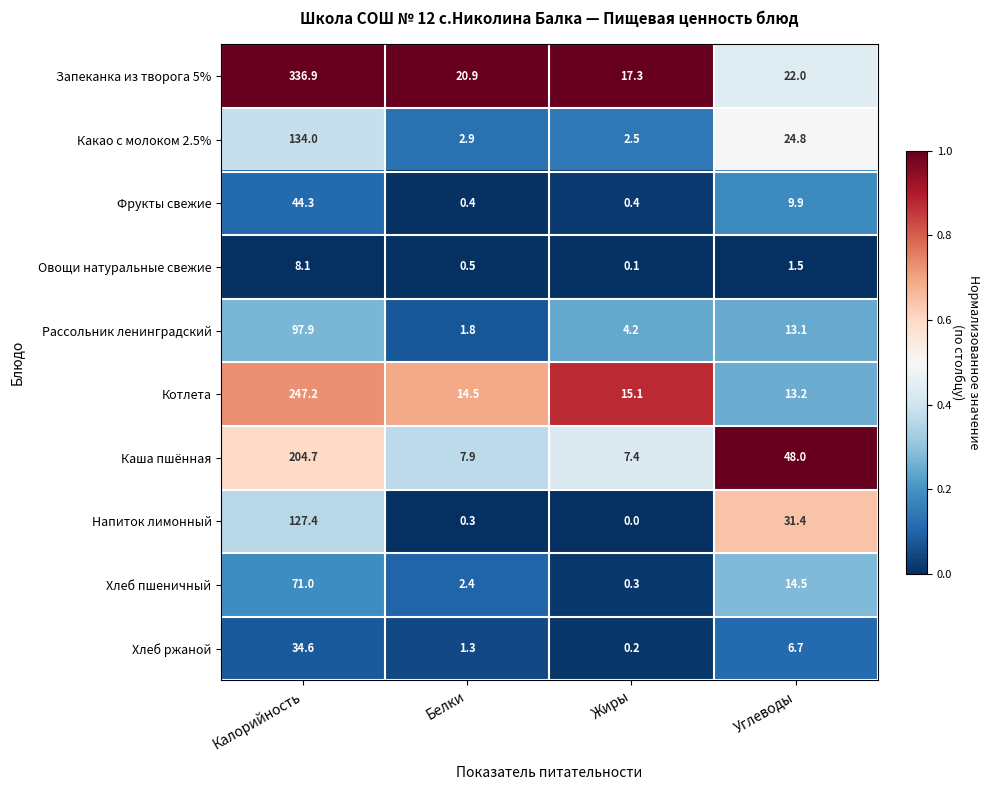

What is the sum of the Хлеб ржаной values at Углеводы and Белки?

8.0